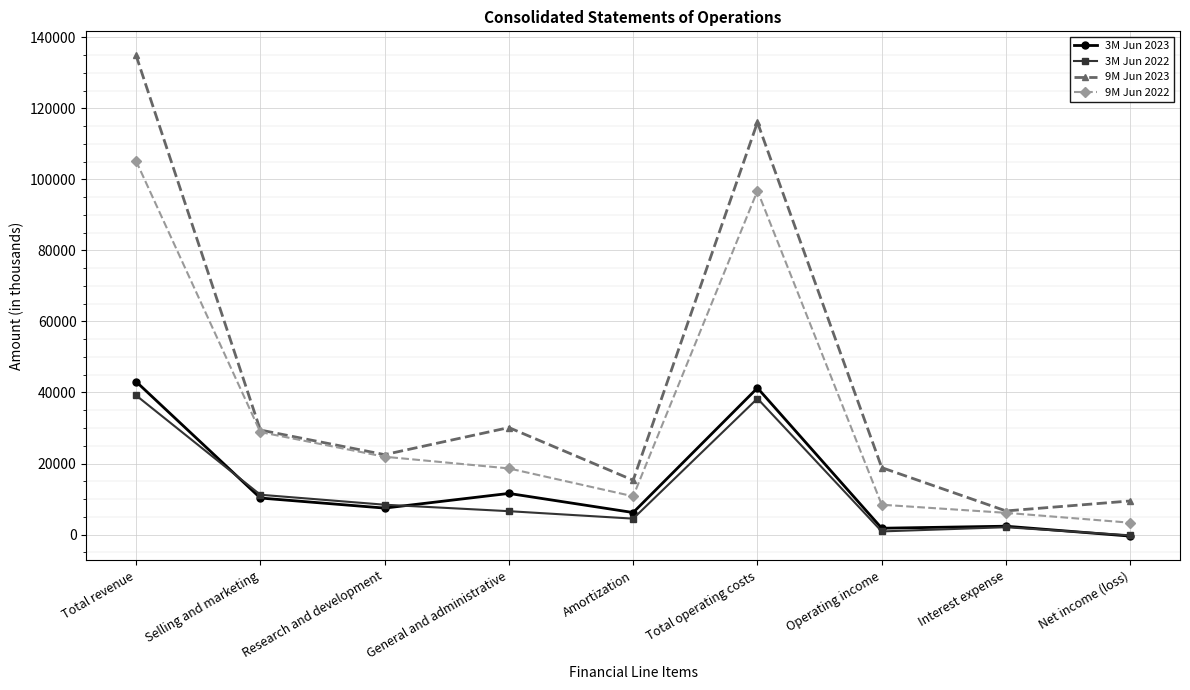

What is the value of the 3M Jun 2022 point at the 1st from the left?

39195